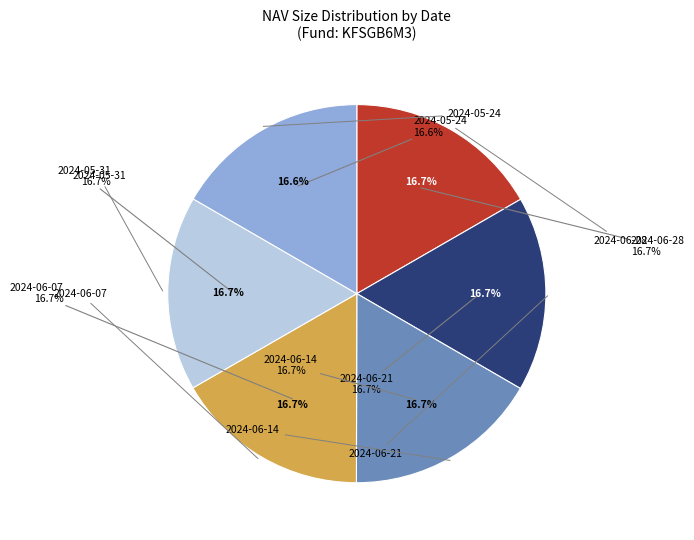

Which slice is the largest?

2024-06-28